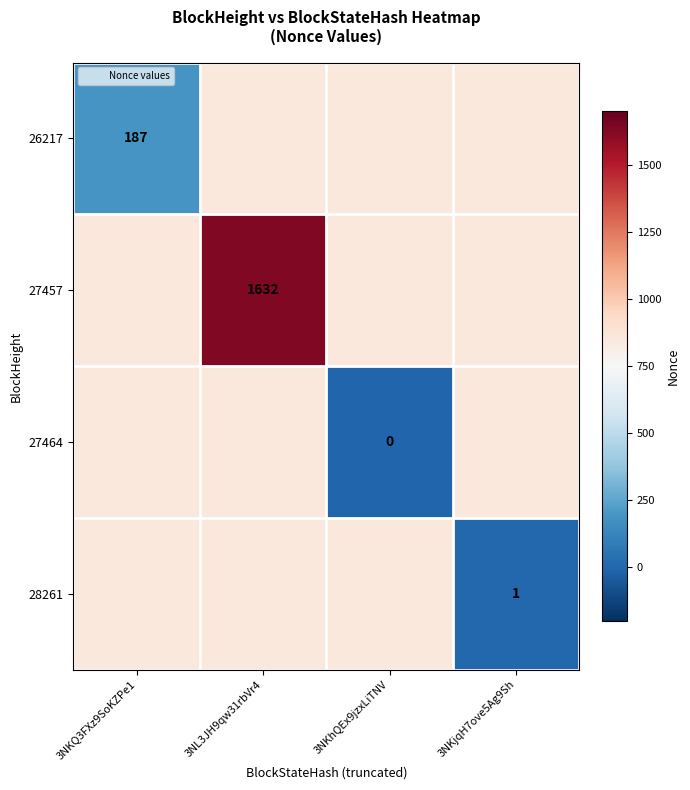

What is the average value of the 27464 series?

638